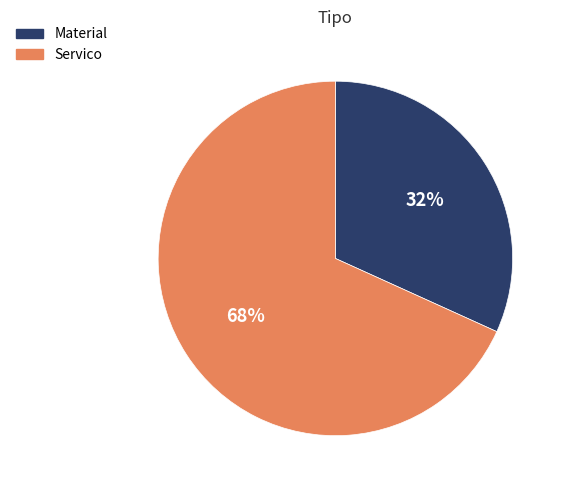

To the nearest percent, what is the difference between the Servico and Material slice percentages?

36%